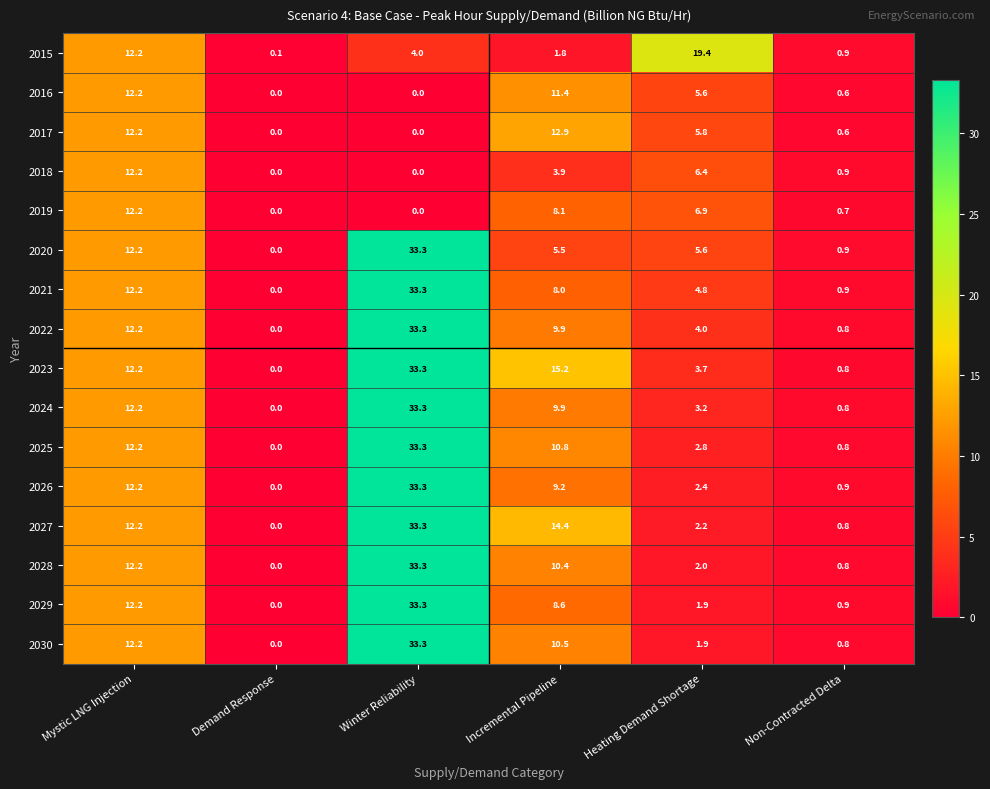

At which category is the sum across all series the highest?

Winter Reliability